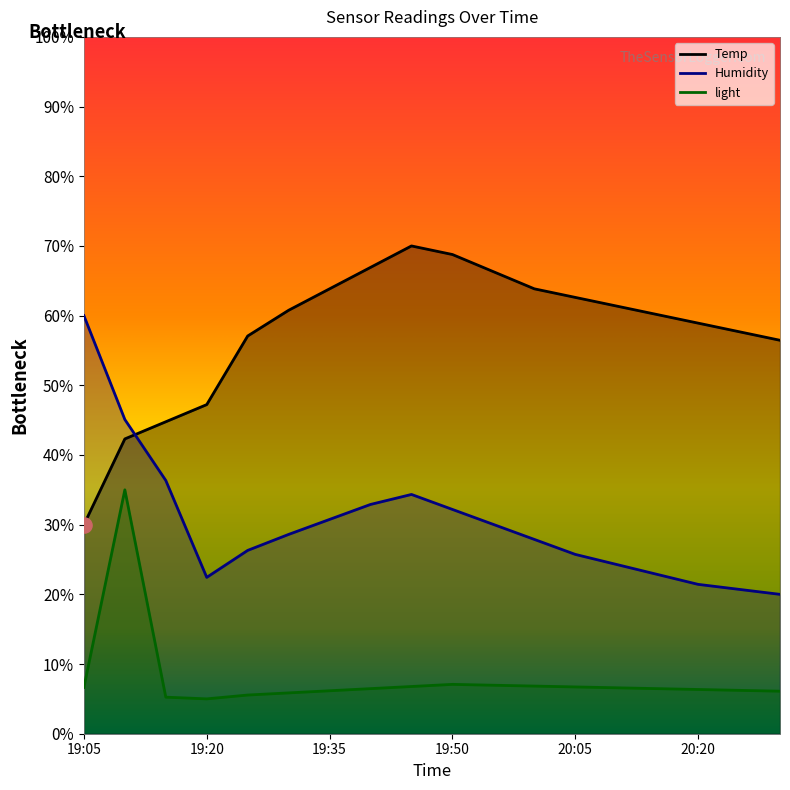

What is the total value across all series at 19:55?

103.3